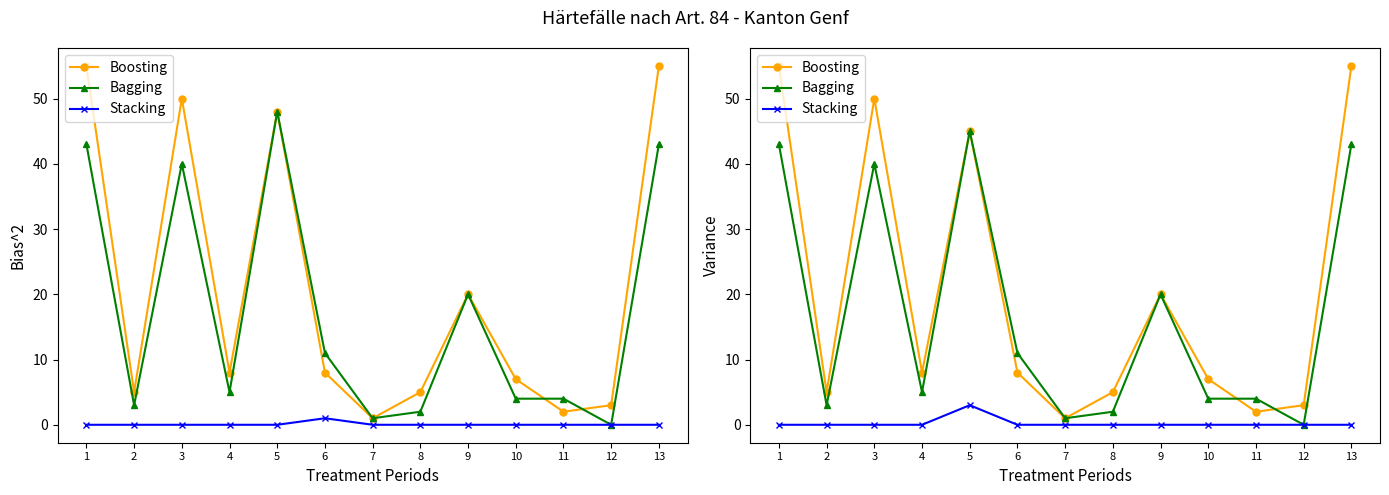

Reading left to right, transcribe all the data shown in this chart.

Boosting: 55	5	50	8	45	8	1	5	20	7	2	3	55
Bagging: 43	3	40	5	45	11	1	2	20	4	4	0	43
Stacking: 0	0	0	0	3	0	0	0	0	0	0	0	0